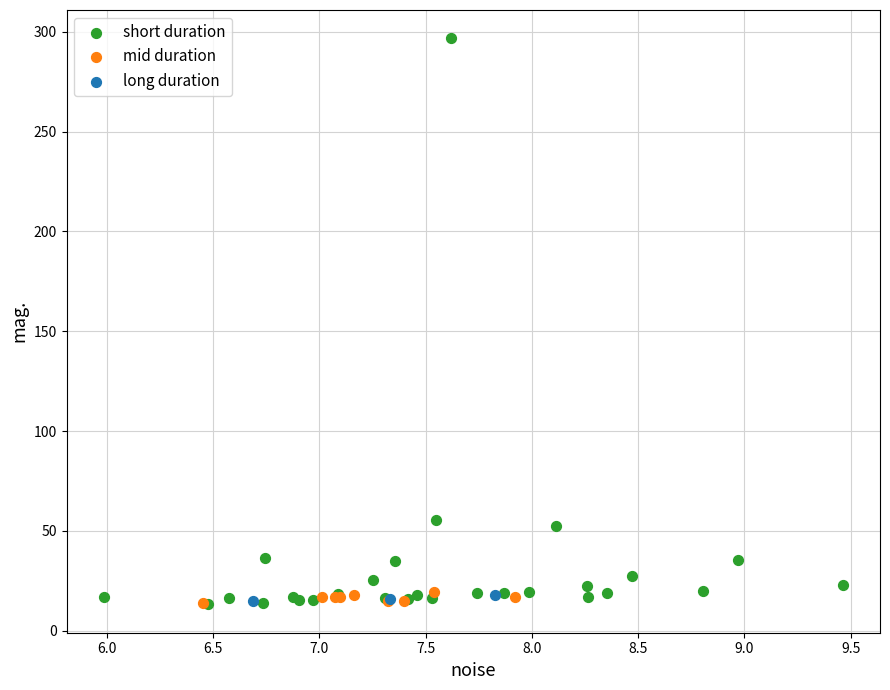

Which series has the largest Y range (max minus min)?

short duration